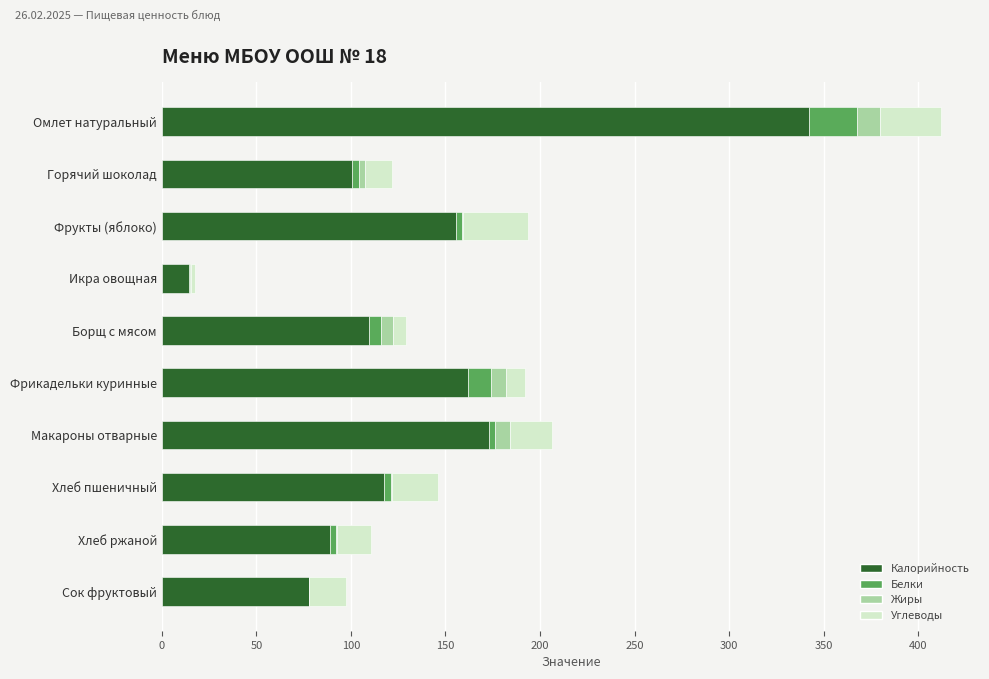

Count the number of data series in this chart.

4